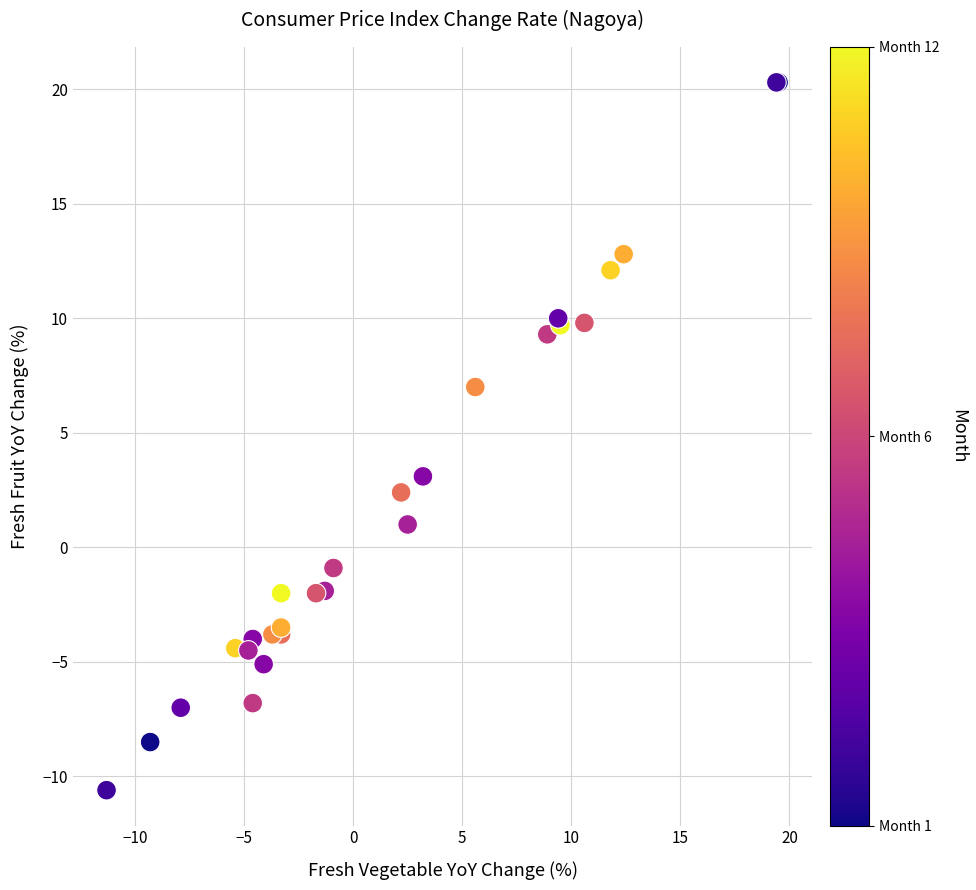

What Y value in the scatter plot is closest to 4?

3.1